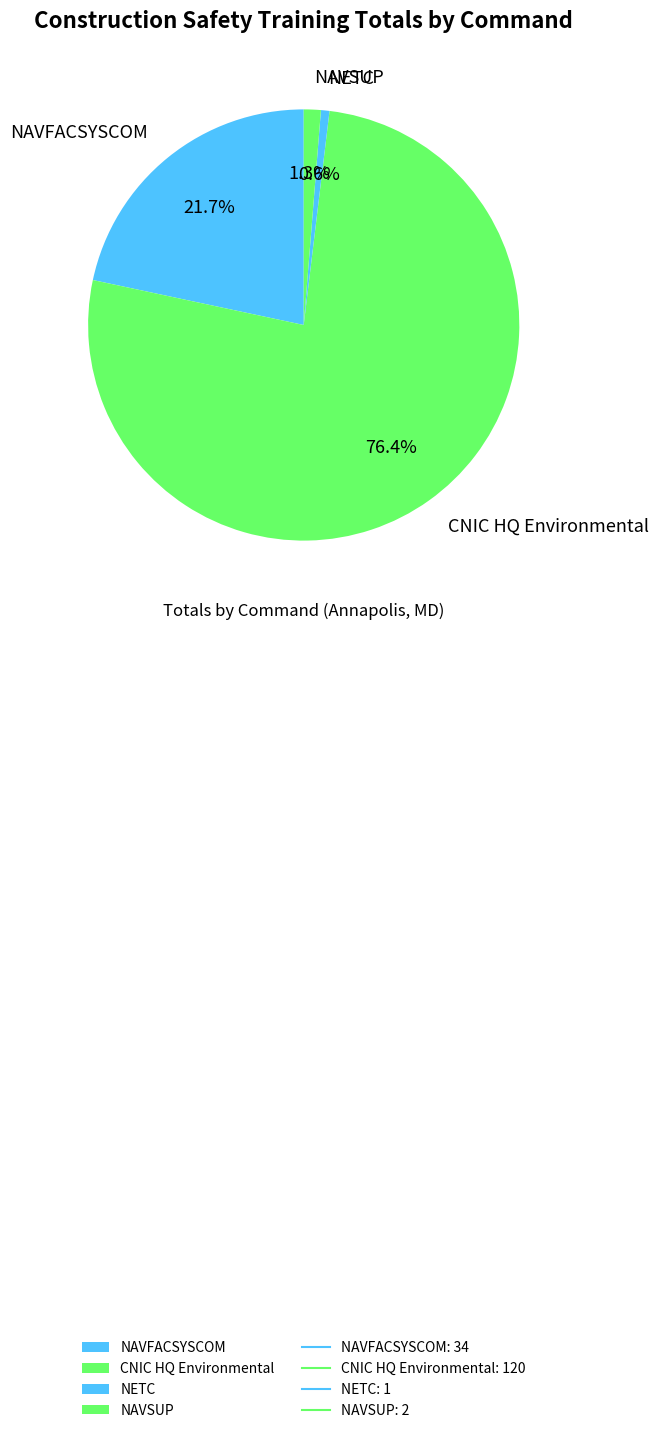

What percentage is the CNIC HQ Environmental slice, to the nearest percent?

76%